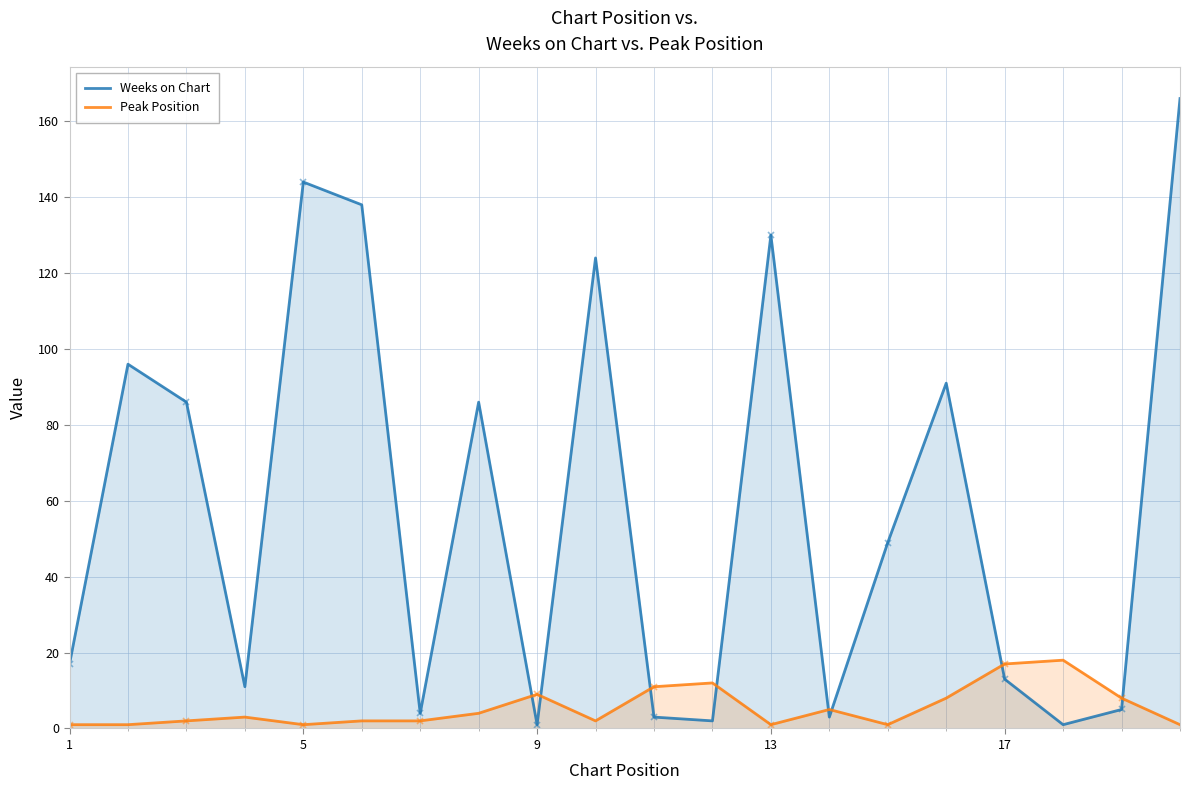

How many interior local peaks does the Peak Position series have?

5